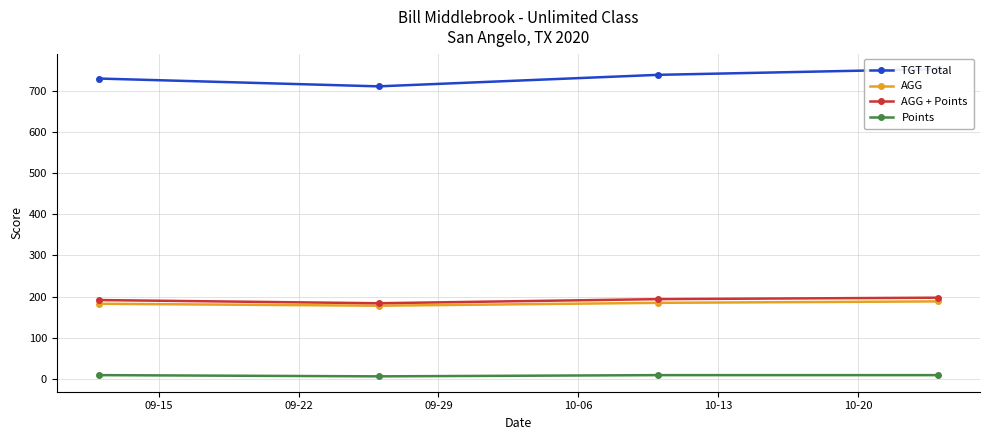

How many values in the AGG series exceed 184?

2